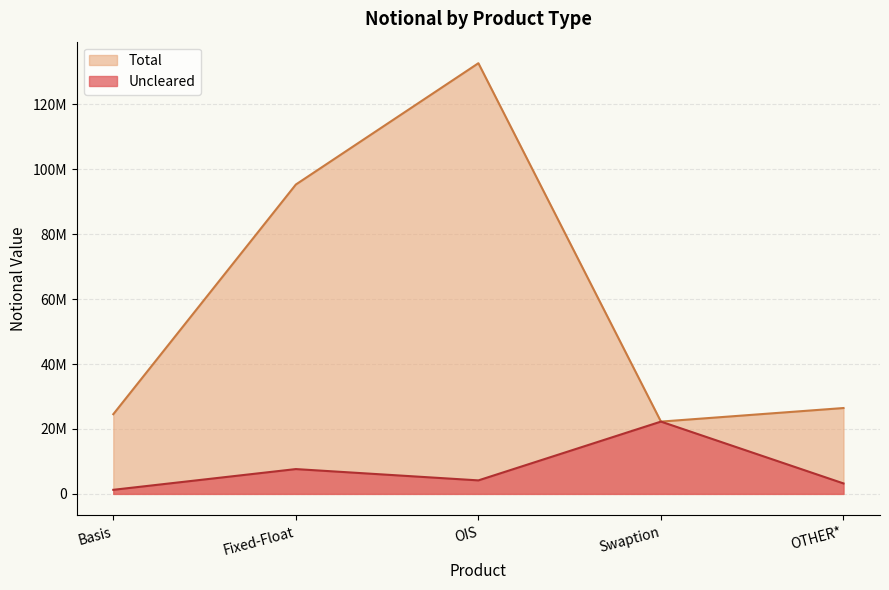

At which category does Uncleared reach its first local valley?

OIS